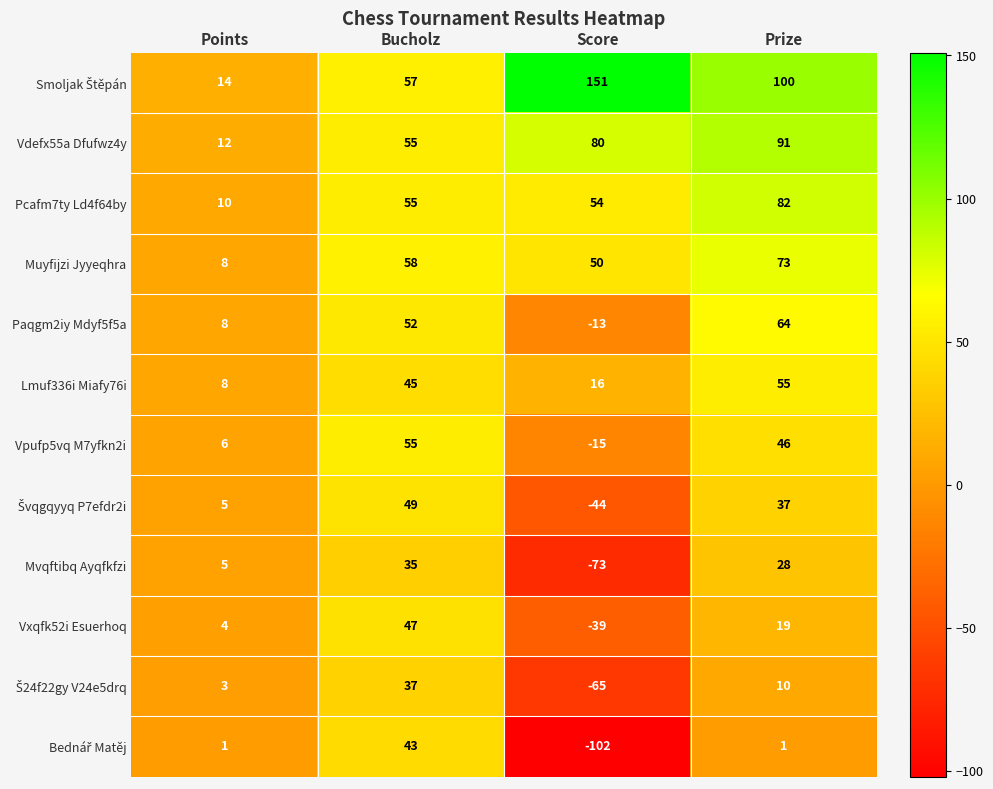

What is the minimum value shown in the chart?

-102